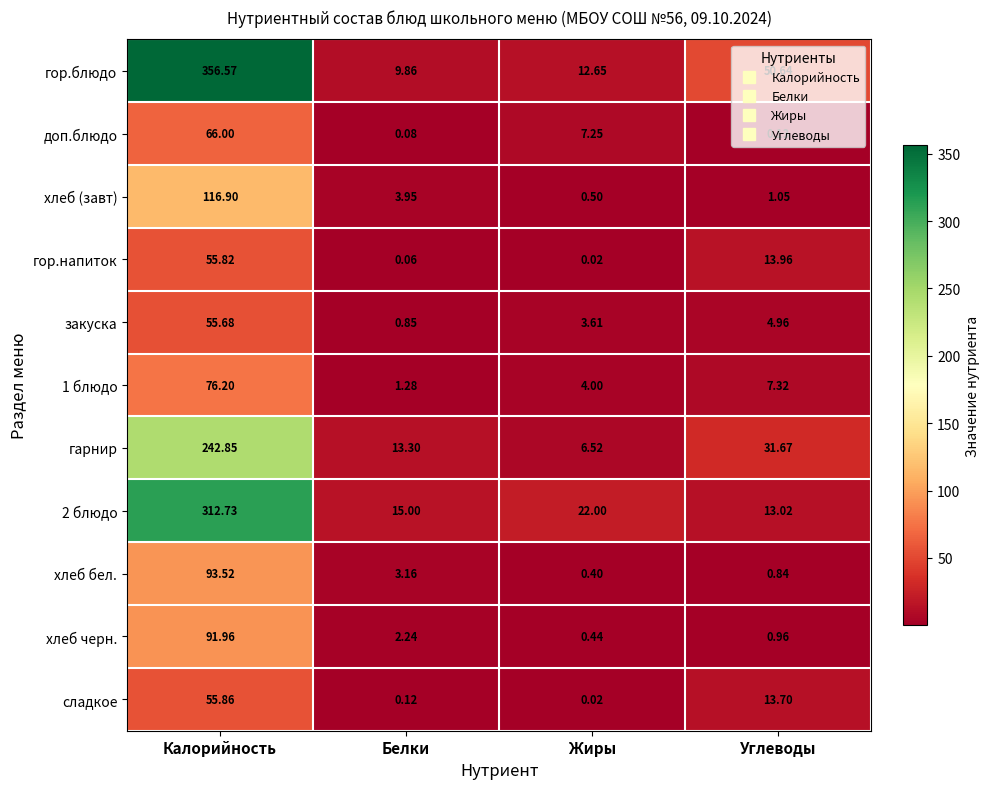

At which label is закуска closest to 28?

Углеводы